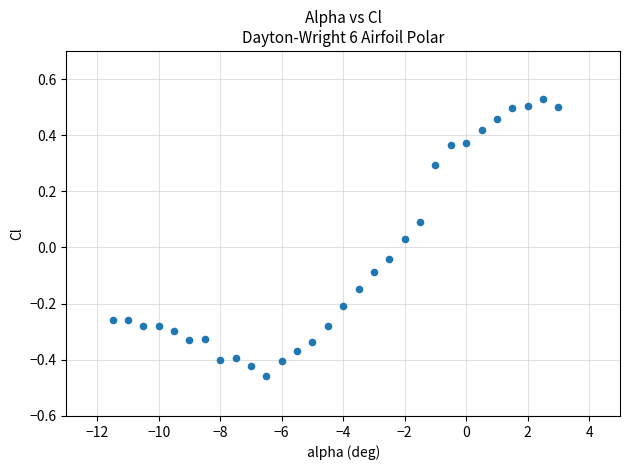

What is the range of Y values (max minus min)?

1.0